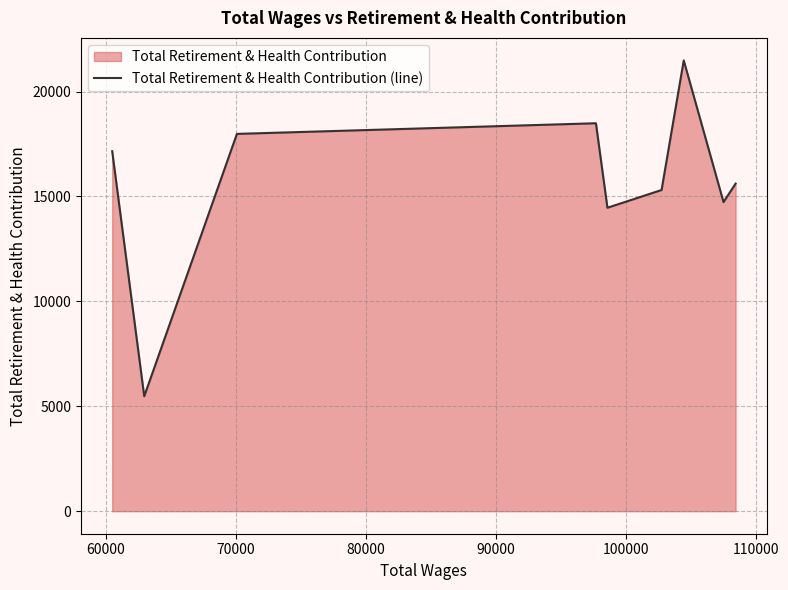

What is the difference between the maximum and minimum values?

16004